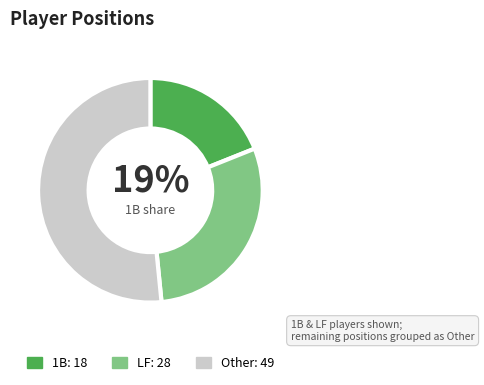

Is there any slice that represents more than half of the pie?

Yes